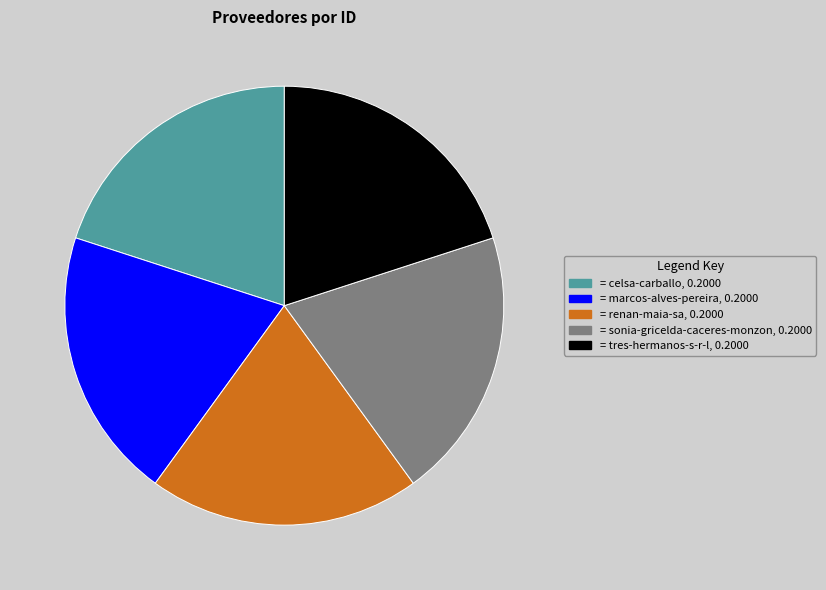

What is the ratio of the value at = celsa-carballo, 0.2000 to the value at = sonia-gricelda-caceres-monzon, 0.2000?

1.0